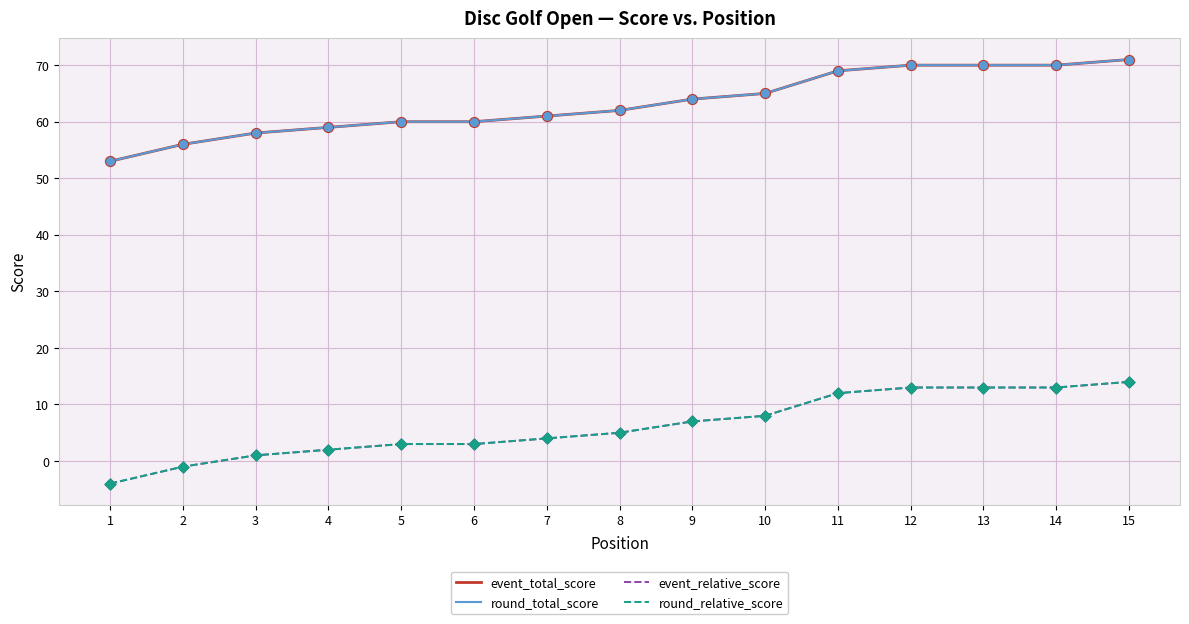

What are all the series names shown in the legend?

event_total_score, round_total_score, event_relative_score, round_relative_score